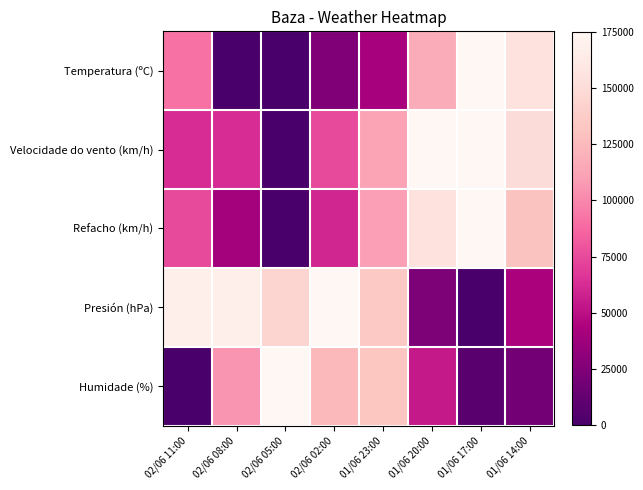

What is the difference between the highest and lowest values at 01/06 20:00?

151136.4